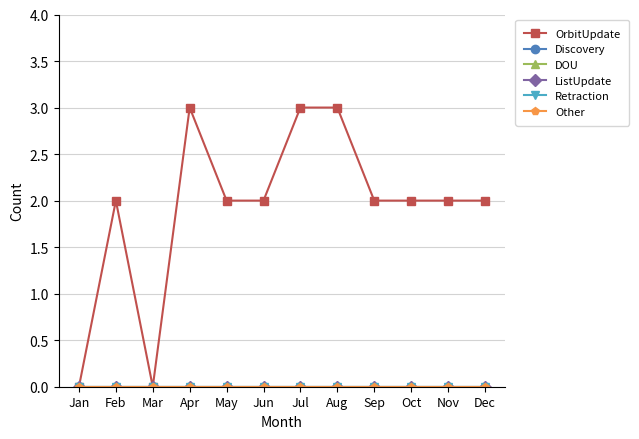

Reading left to right, what are all the values shown in this chart?

OrbitUpdate: 0	2	0	3	2	2	3	3	2	2	2	2
Discovery: 0	0	0	0	0	0	0	0	0	0	0	0
DOU: 0	0	0	0	0	0	0	0	0	0	0	0
ListUpdate: 0	0	0	0	0	0	0	0	0	0	0	0
Retraction: 0	0	0	0	0	0	0	0	0	0	0	0
Other: 0	0	0	0	0	0	0	0	0	0	0	0